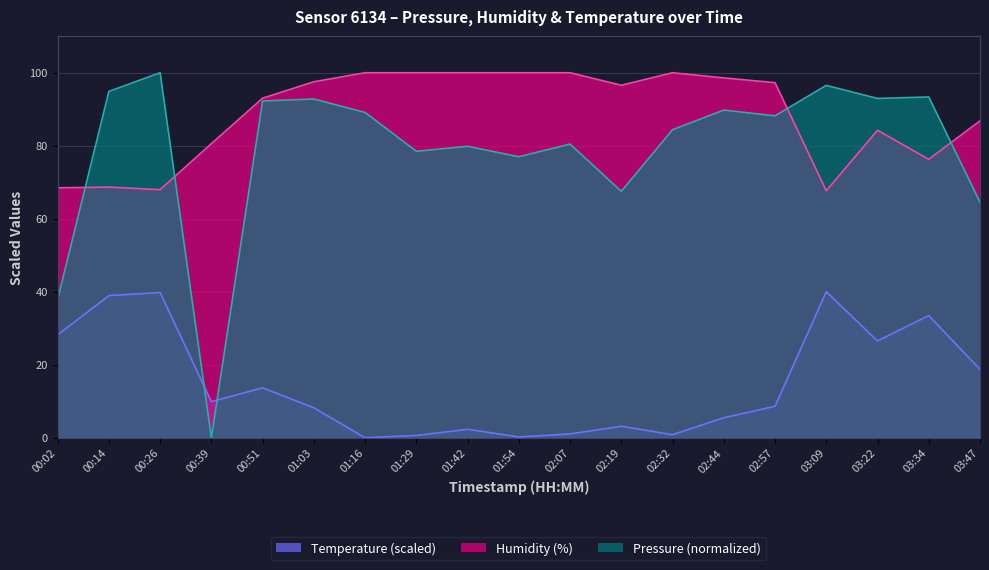

Where is the first local minimum for Humidity?

00:26